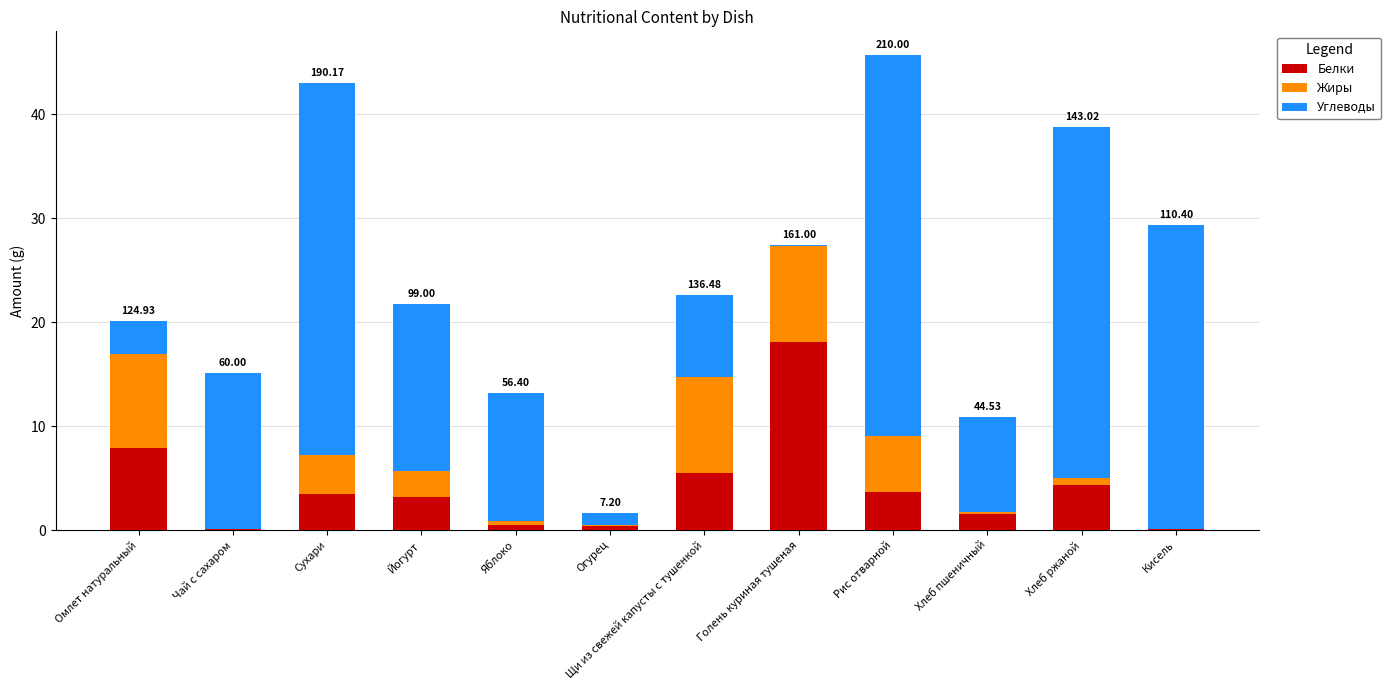

What is the total value across all series at Рис отварной?

45.7